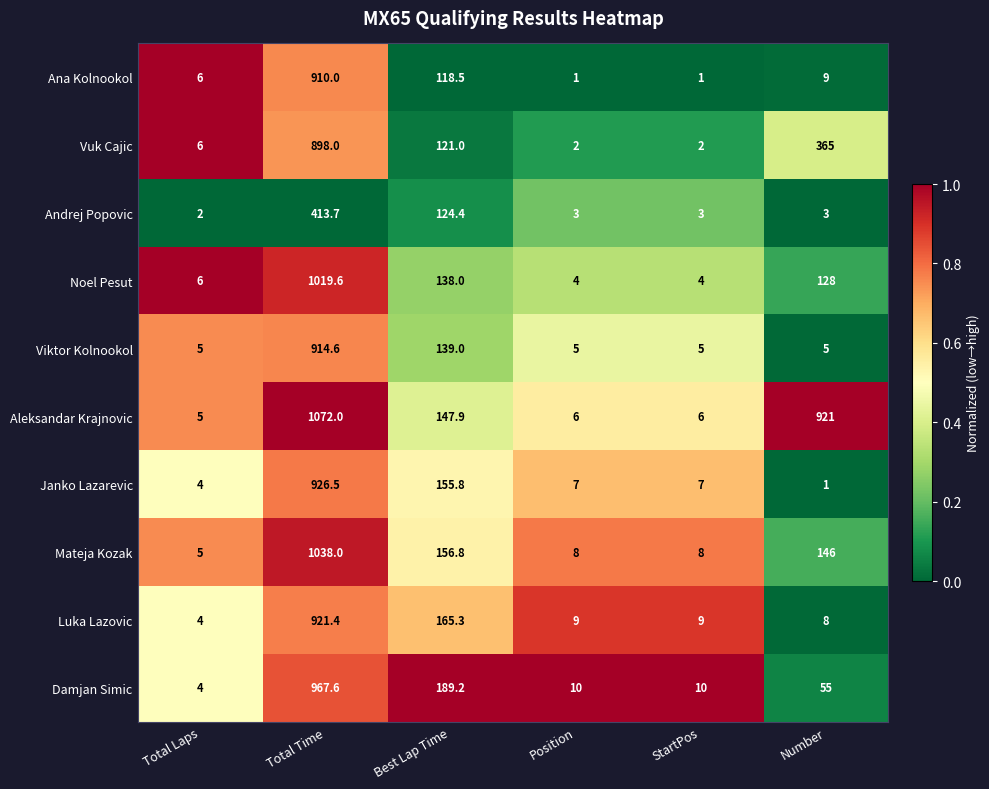

List the series in order of their peak value, highest first.

Aleksandar Krajnovic, Mateja Kozak, Noel Pesut, Damjan Simic, Janko Lazarevic, Luka Lazovic, Viktor Kolnookol, Ana Kolnookol, Vuk Cajic, Andrej Popovic